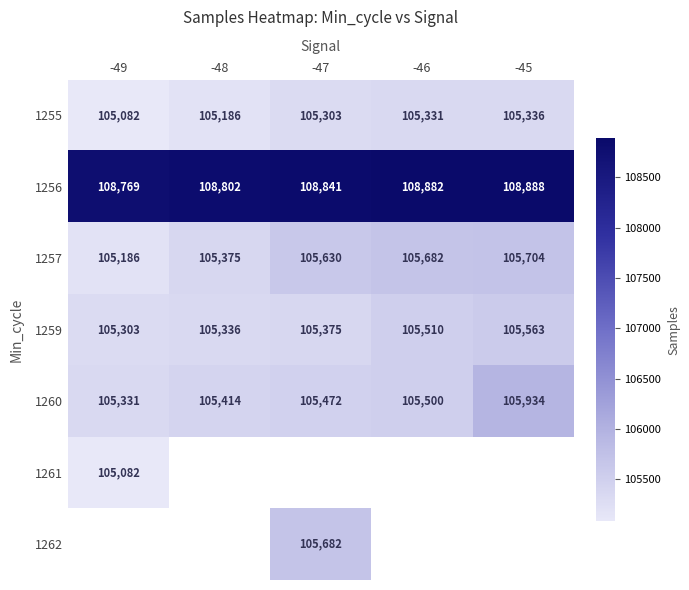

List the labels in order of 1259 value, largest first.

-45, -46, -47, -48, -49